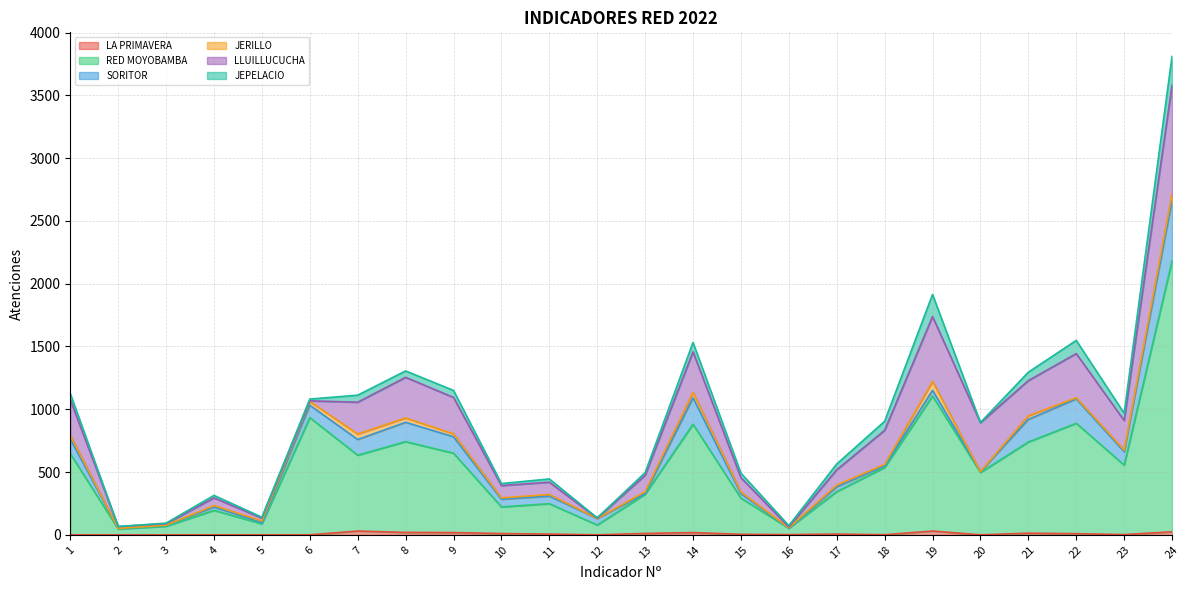

In LLUILLUCUCHA, how many points are higher than both neighbors (excluding endpoints)?

5